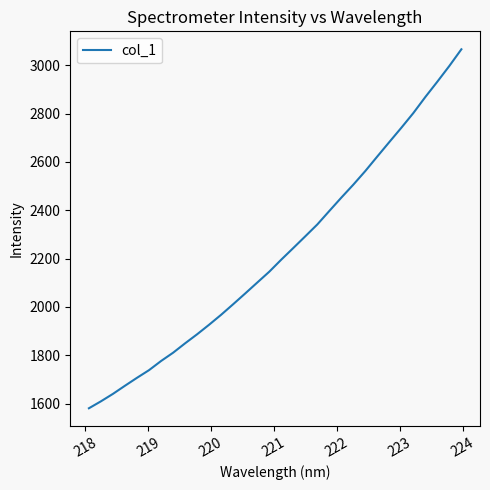

What is the smallest value displayed?

1580.8